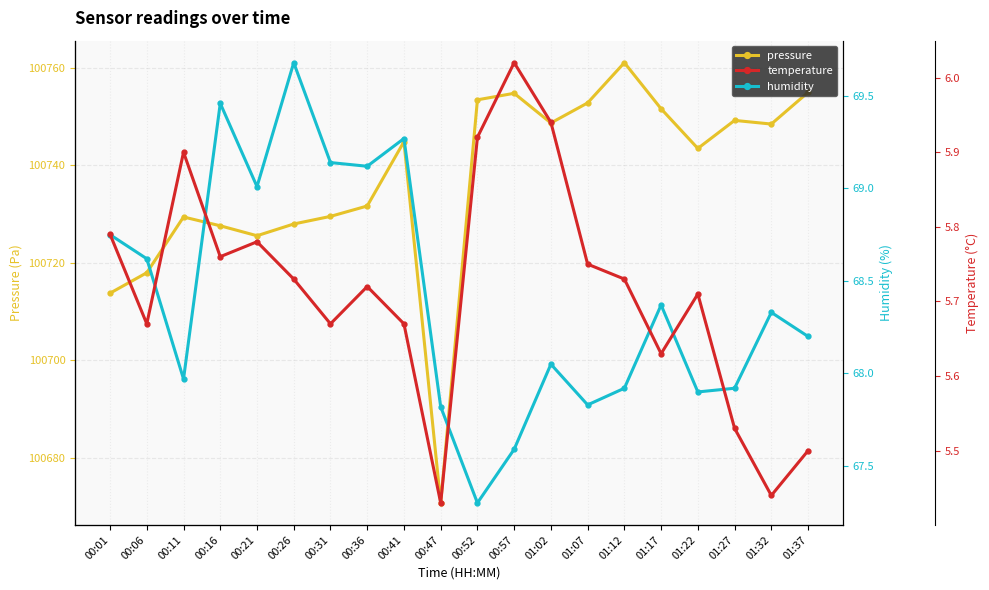

The humidity series shows 14.0 at 01:22. True or false?

False